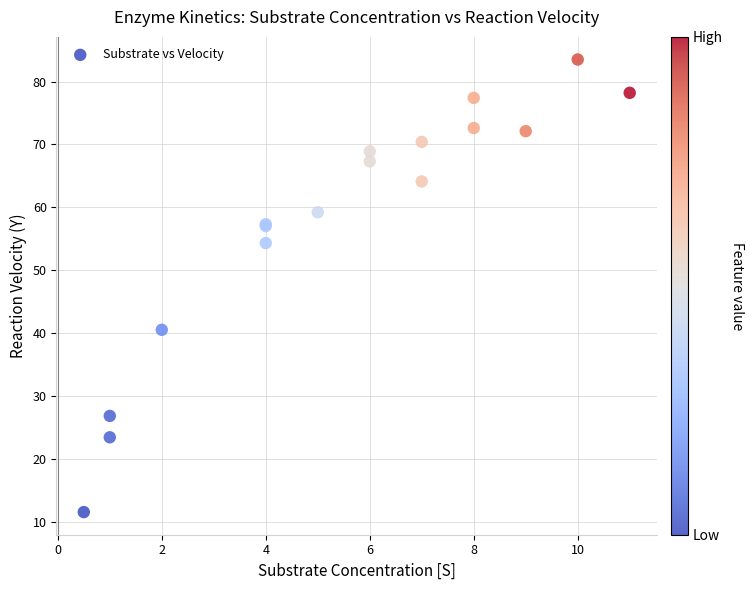

What Y value in the scatter plot is closest to 47?

40.5